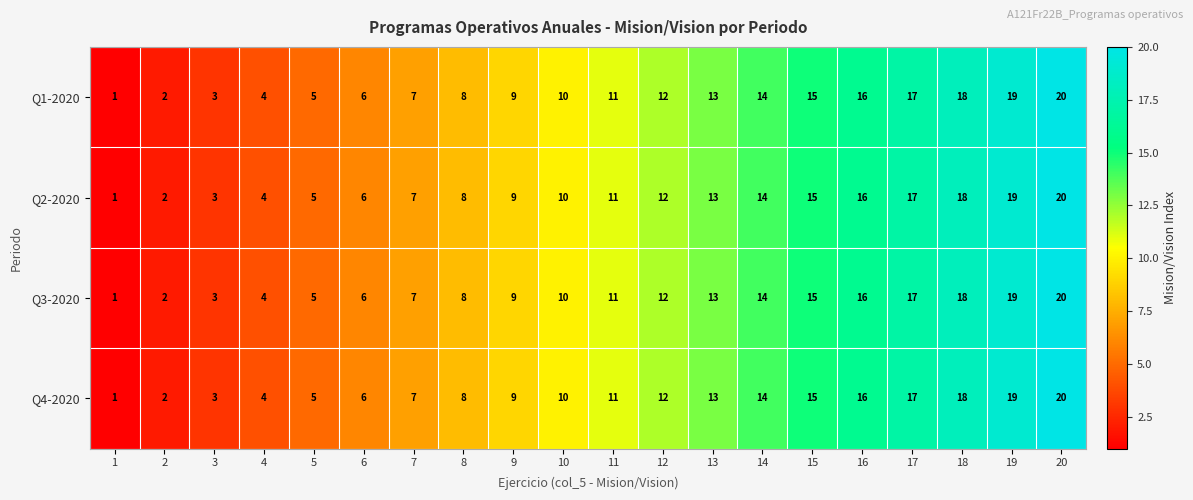

Rank the categories by Q2-2020 value from lowest to highest.

1, 2, 3, 4, 5, 6, 7, 8, 9, 10, 11, 12, 13, 14, 15, 16, 17, 18, 19, 20